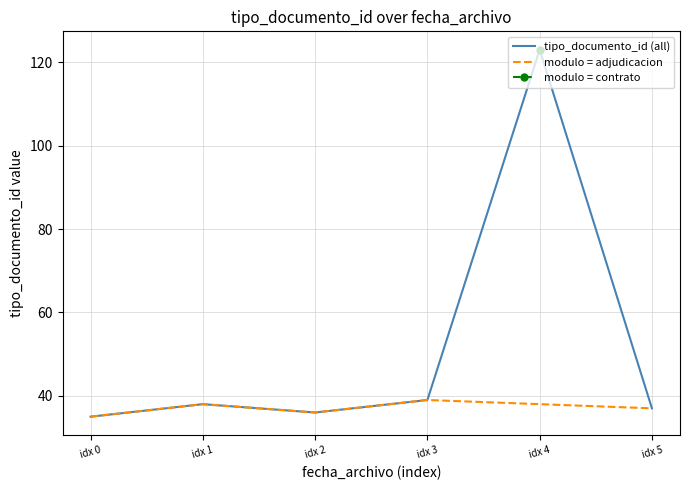

How many interior local peaks (higher than both neighbors) does the data have?

2